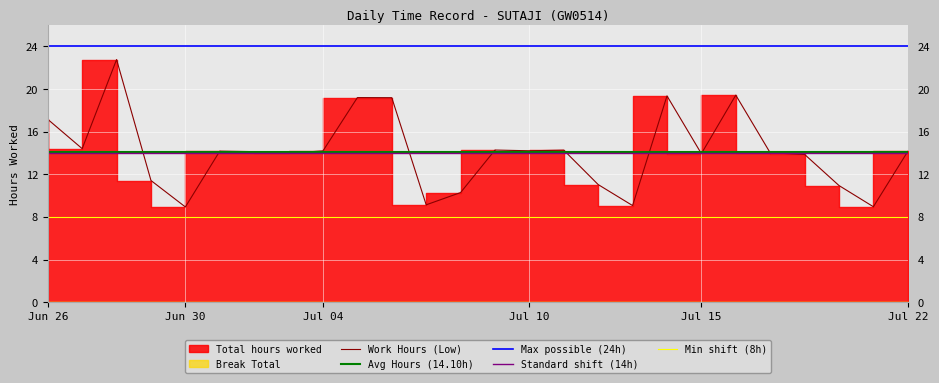

Reading left to right, list all the values displayed in this chart.

17.2	14.4	22.8	11.4	8.9	14.2	14.1	14.0	14.2	19.2	19.2	9.1	10.3	14.3	14.2	14.3	11.0	9.1	19.4	13.9	19.4	14.0	13.9	10.9	9.0	14.2